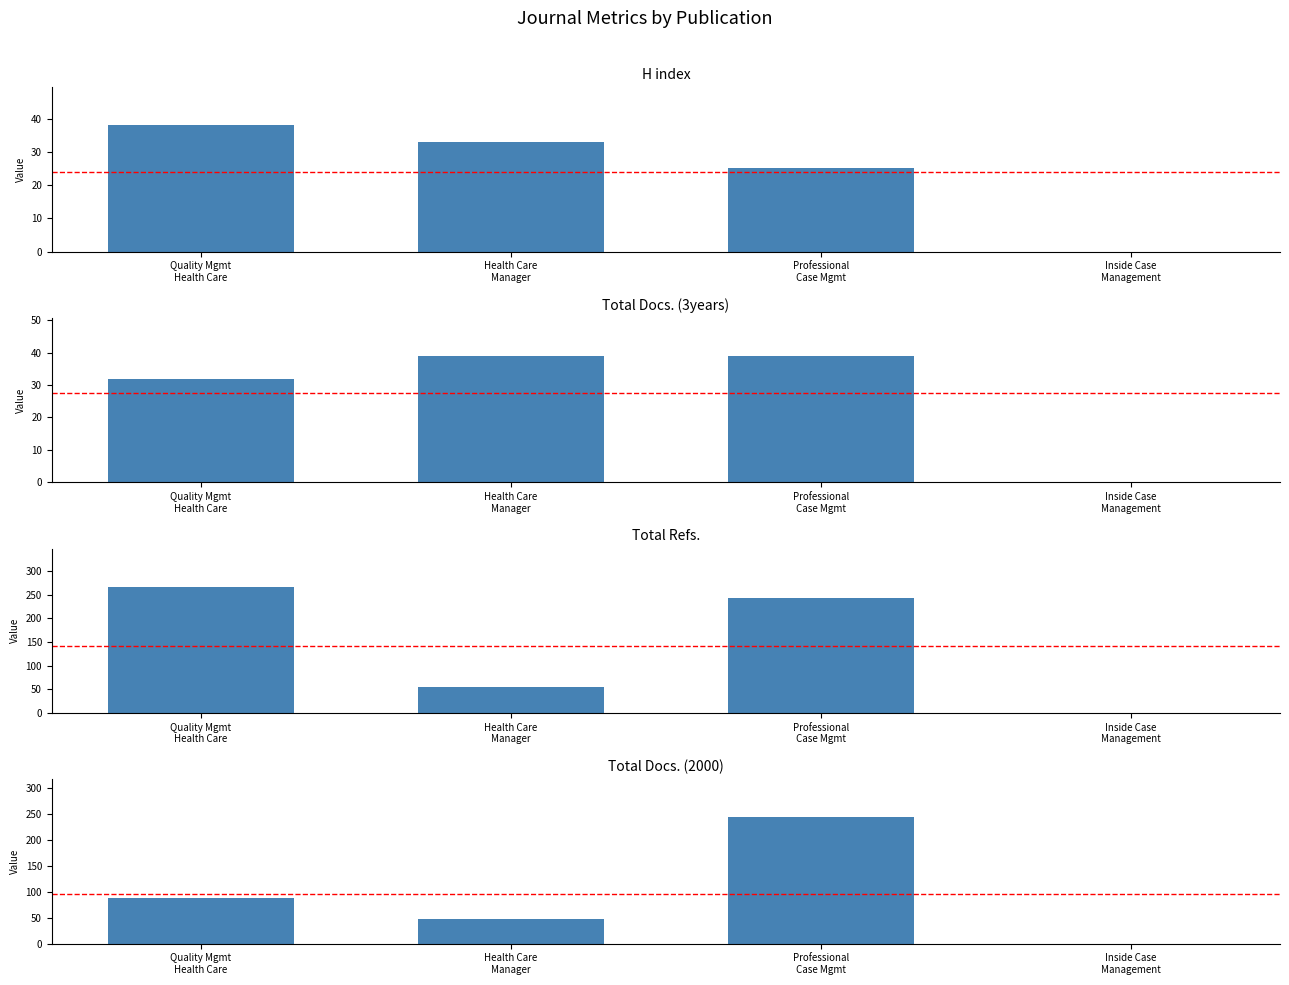

The Total Refs. series shows 29 at Health Care
Manager. True or false?

False